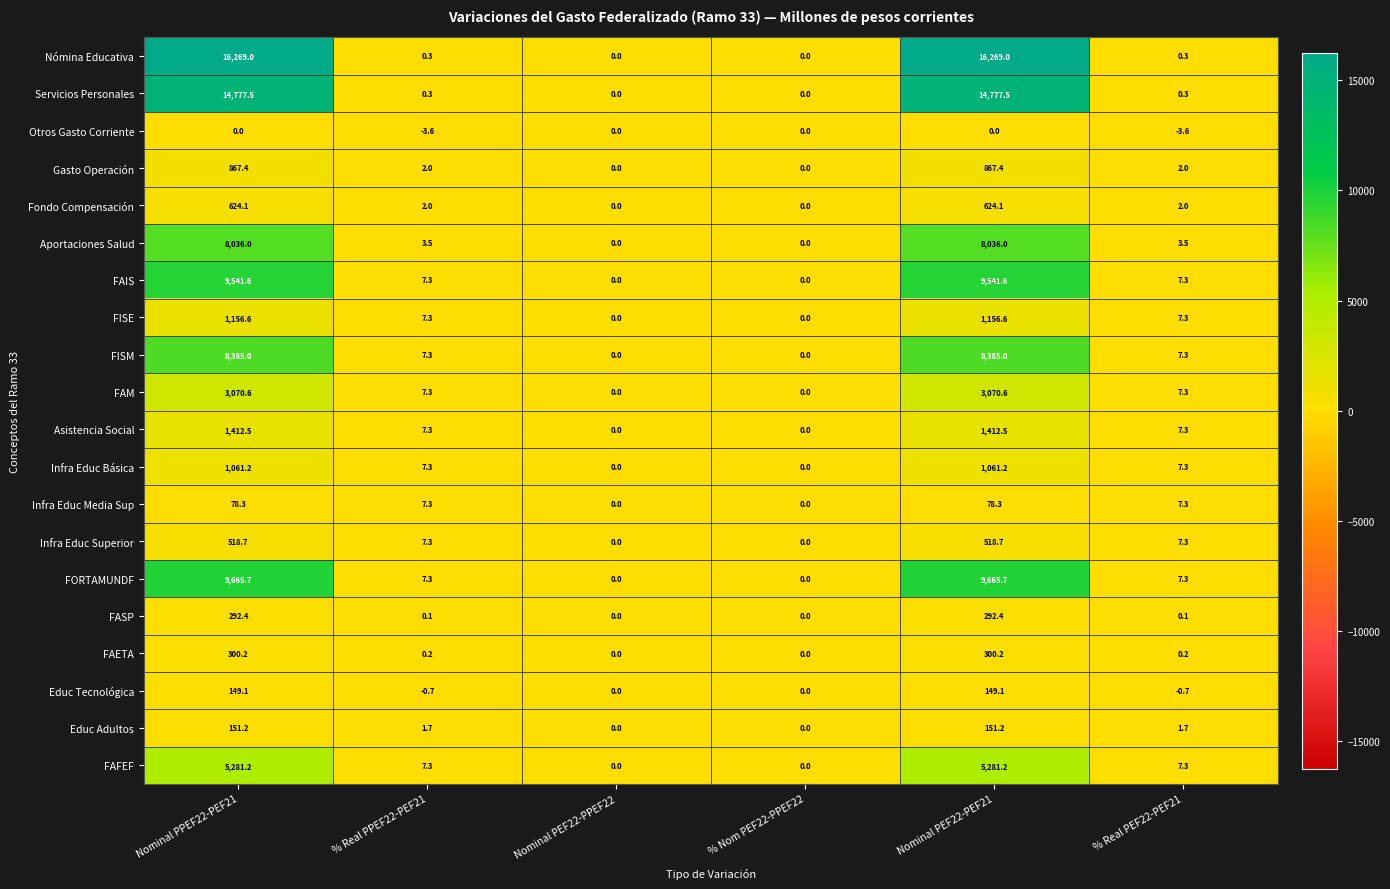

At which label does FAM first exceed 7?

Nominal PPEF22-PEF21